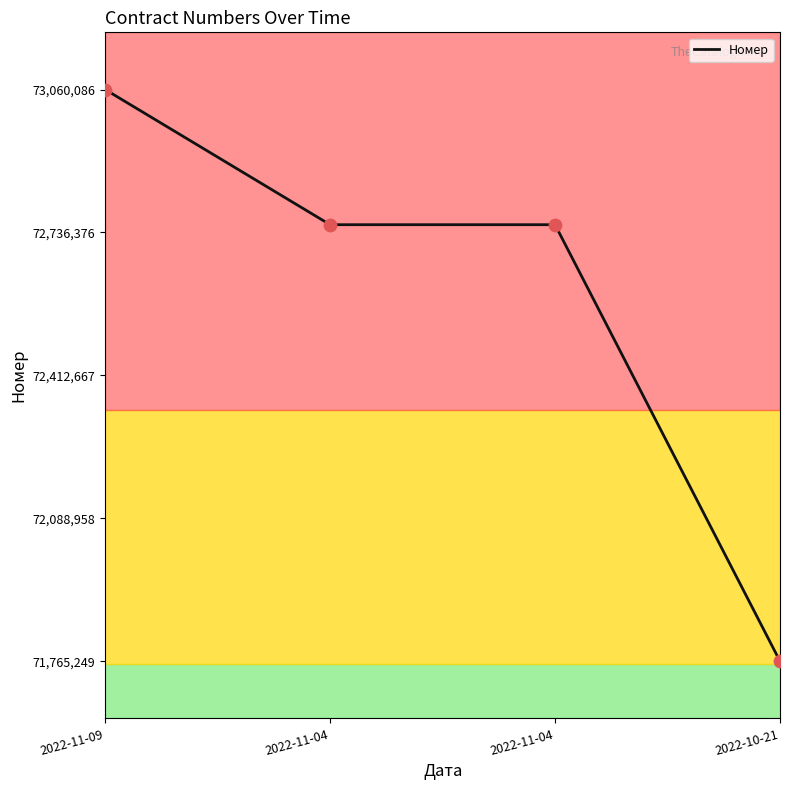

Which has a higher value, 2022-11-09 or 2022-10-21?

2022-11-09